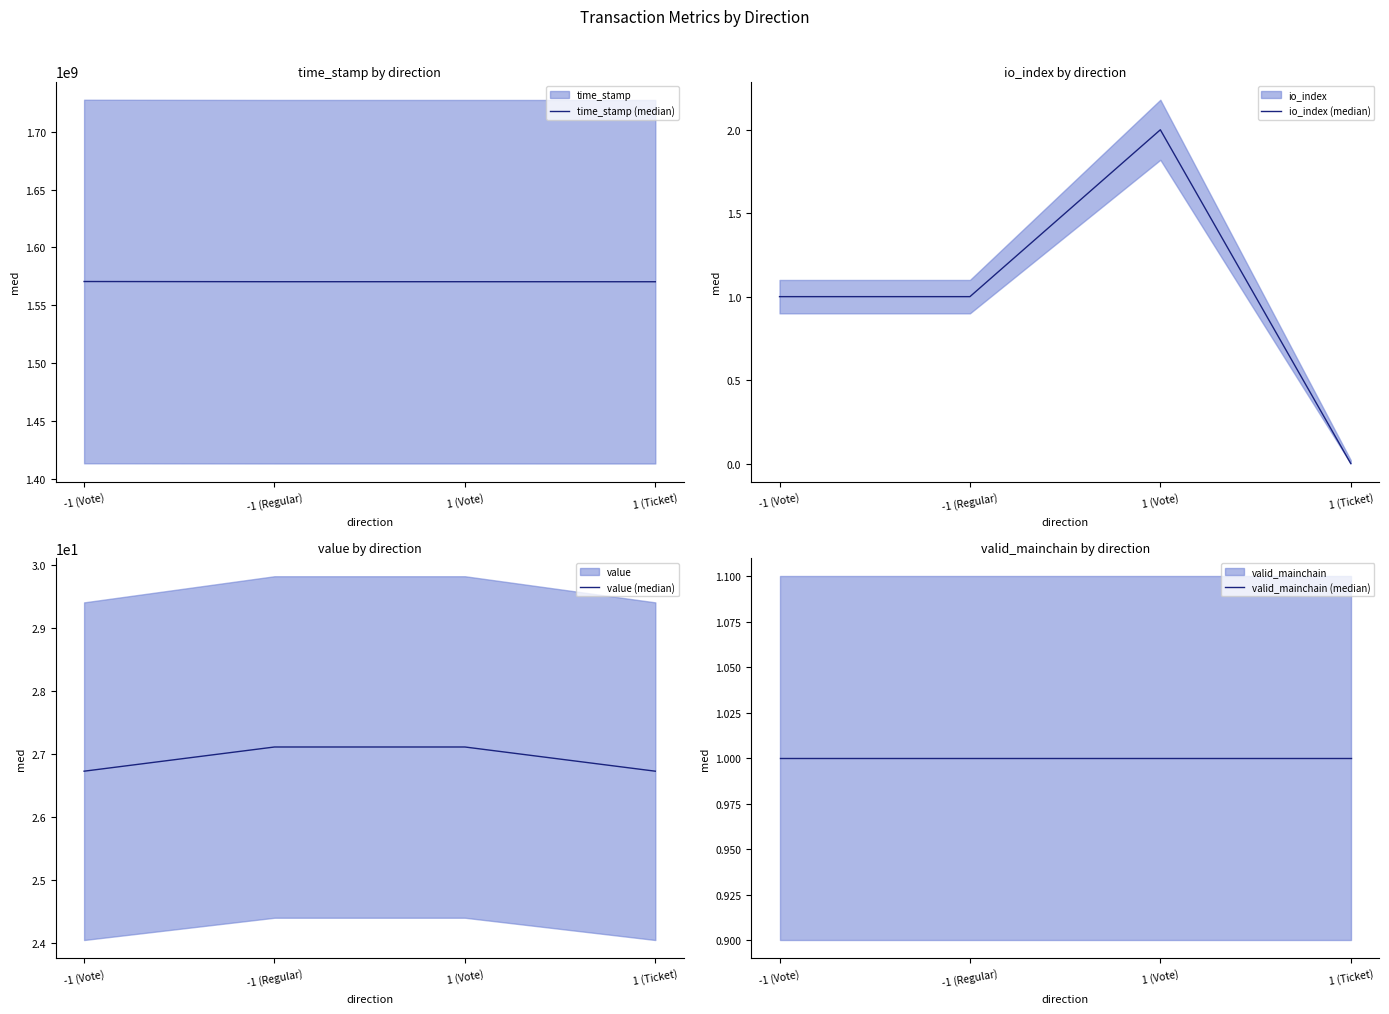

What are all the series names shown in the legend?

time_stamp (median), io_index (median), value (median), valid_mainchain (median)